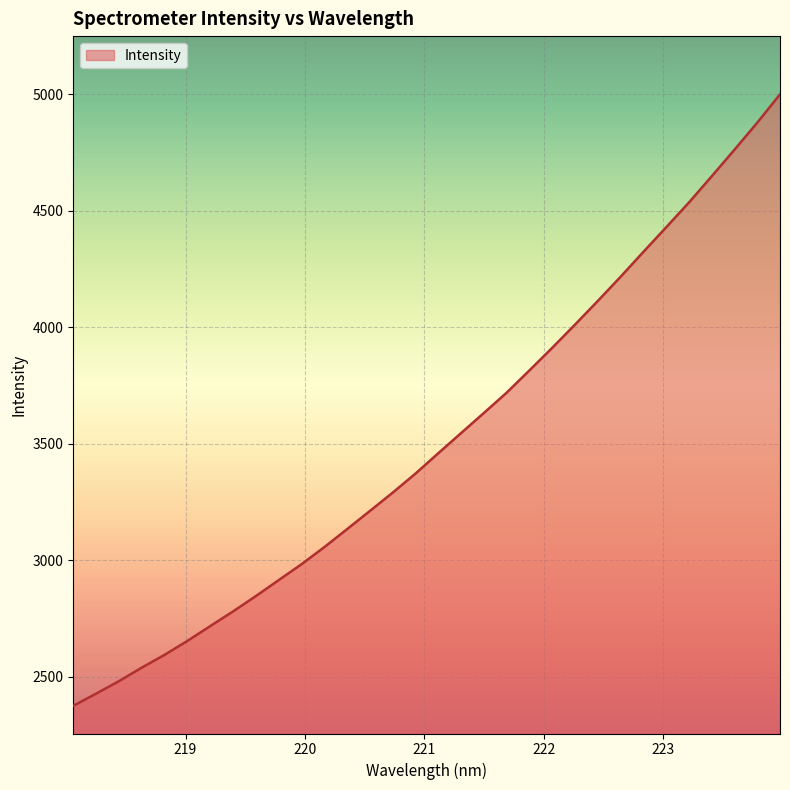

What is the difference between the maximum and minimum values?

2624.8